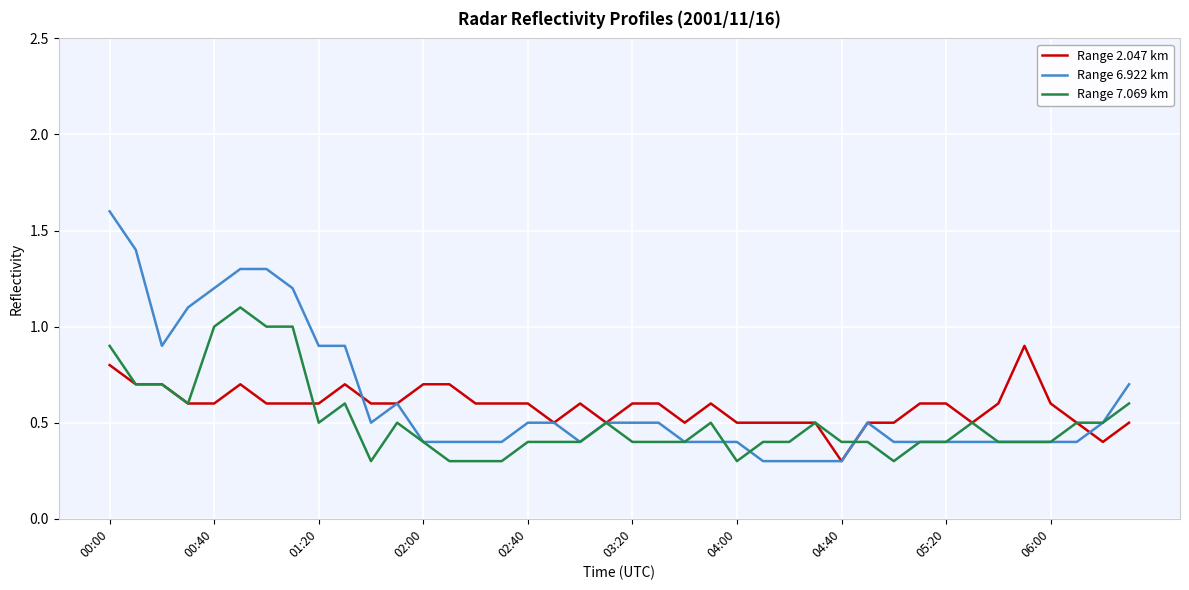

Which series has the largest range (max minus min)?

Range 6.922 km